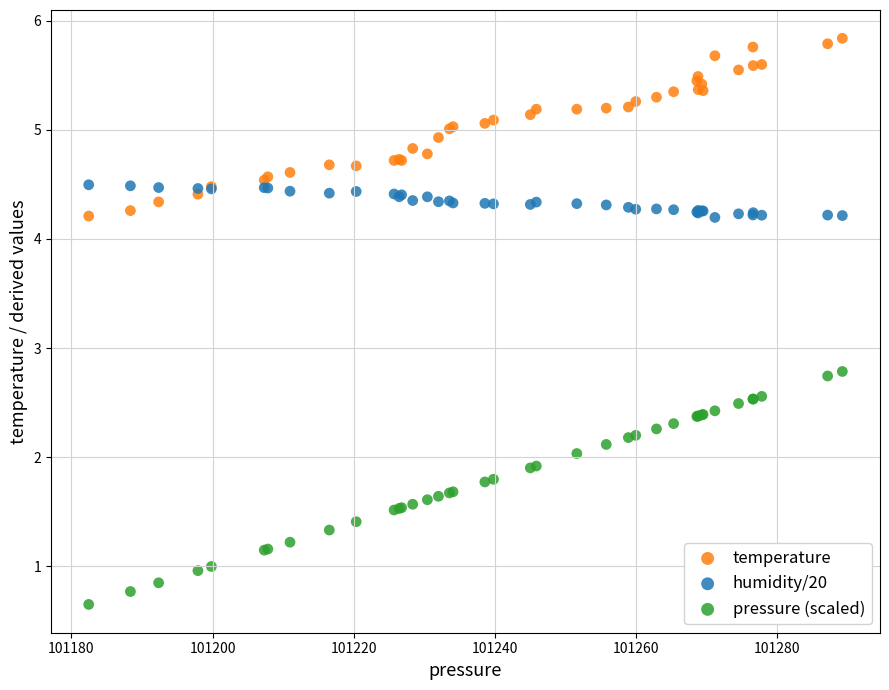

Which series has the largest Y range (max minus min)?

pressure (scaled)